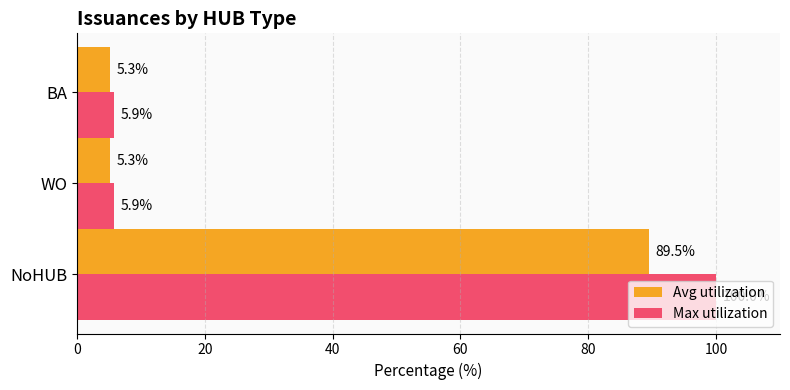

Which category has the highest value across all series?

NoHUB